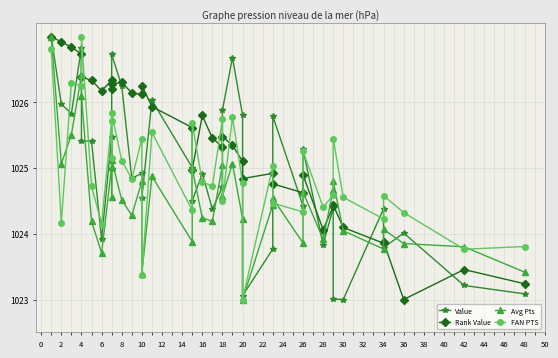

Which series has the largest total across all categories?

Rank Value